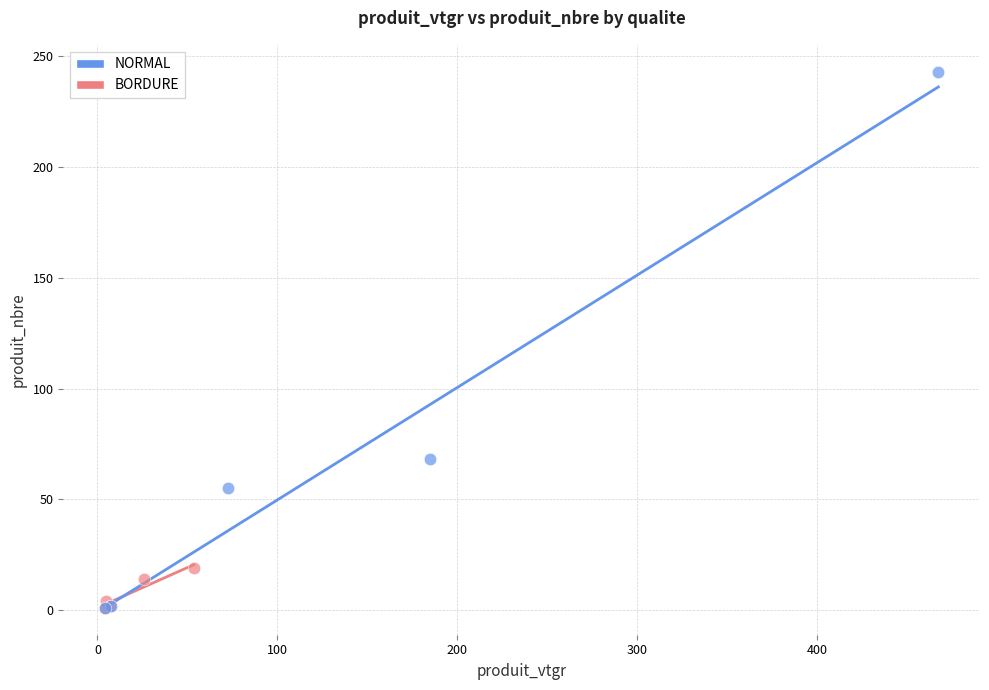

Which series has the widest spread of Y values?

NORMAL